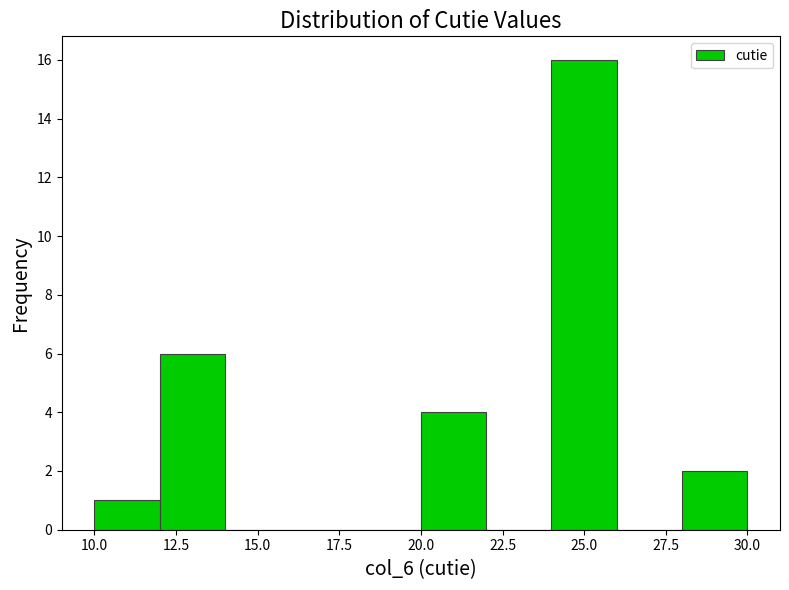

What is the height of the bar covering 28 to 30 on the x-axis? The values are not printed on the chart, so give them approximately, as read against the axis.

2